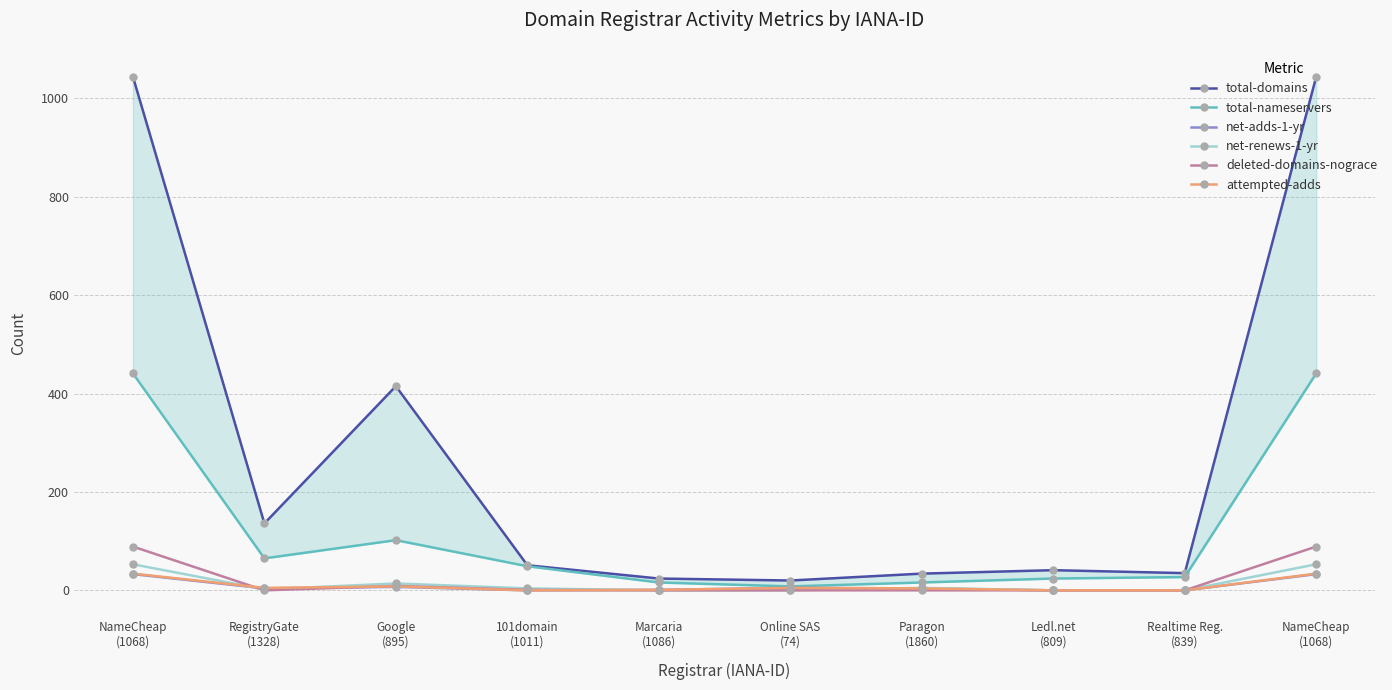

Which has a higher value, NameCheap
(1068) or Online SAS
(74)?

NameCheap
(1068)